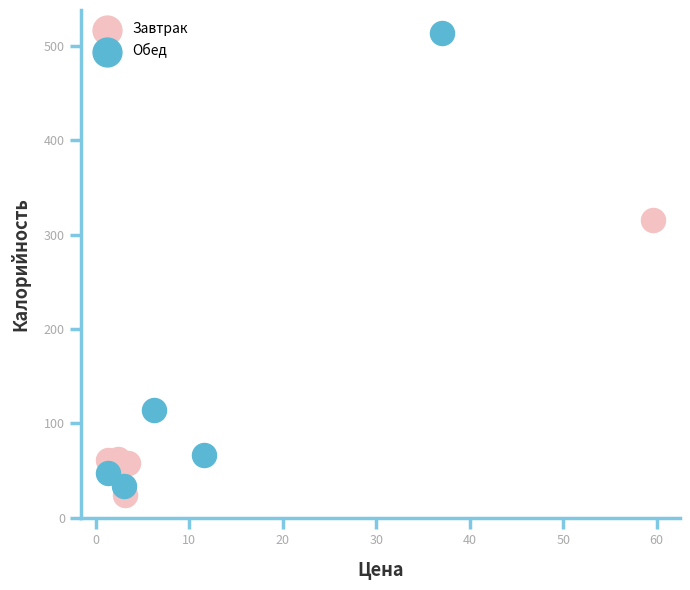

Which series reaches the maximum Y coordinate?

Обед